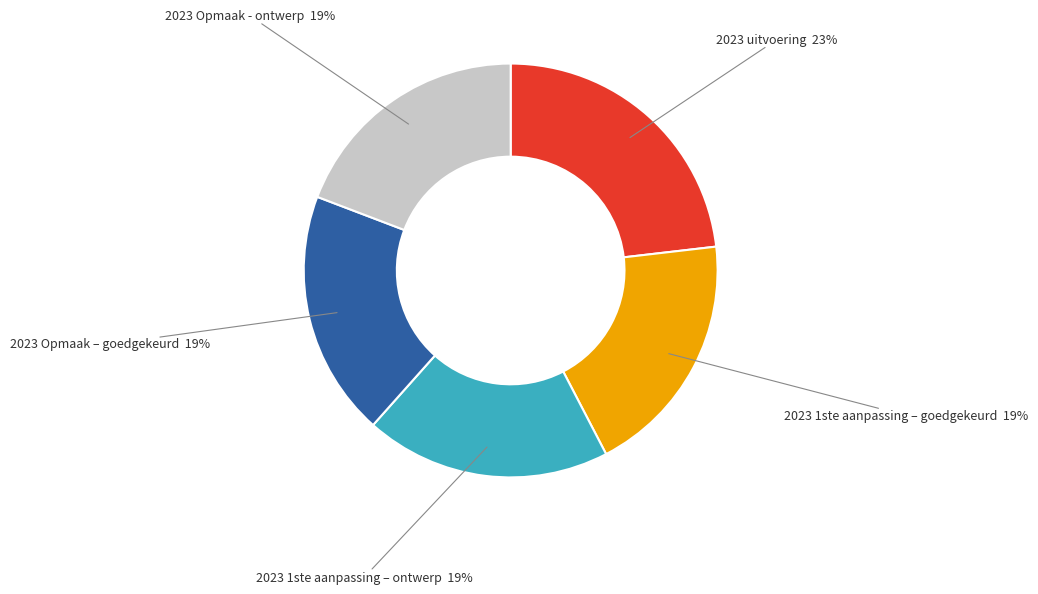

What percentage is the 2023 Opmaak – goedgekeurd slice, to the nearest percent?

19%